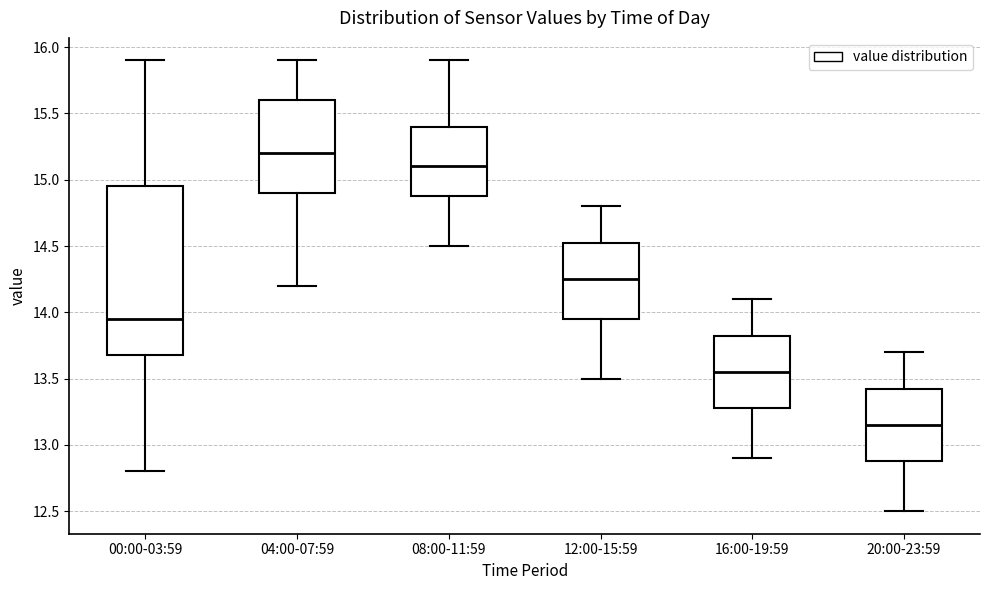

Reading left to right, transcribe this box plot: for each box, give where its median line is, the range the box spans, and where its two whiskers end, as read against the y-axis. The values are not printed on the chart, so give them approximately, as read against the axis.

00:00-03:59: median 13.95, box 13.70 to 14.95, whiskers 12.80 to 15.90
04:00-07:59: median 15.20, box 14.90 to 15.60, whiskers 14.20 to 15.90
08:00-11:59: median 15.10, box 14.90 to 15.40, whiskers 14.50 to 15.90
12:00-15:59: median 14.25, box 13.95 to 14.55, whiskers 13.50 to 14.80
16:00-19:59: median 13.55, box 13.30 to 13.85, whiskers 12.90 to 14.10
20:00-23:59: median 13.15, box 12.90 to 13.45, whiskers 12.50 to 13.70